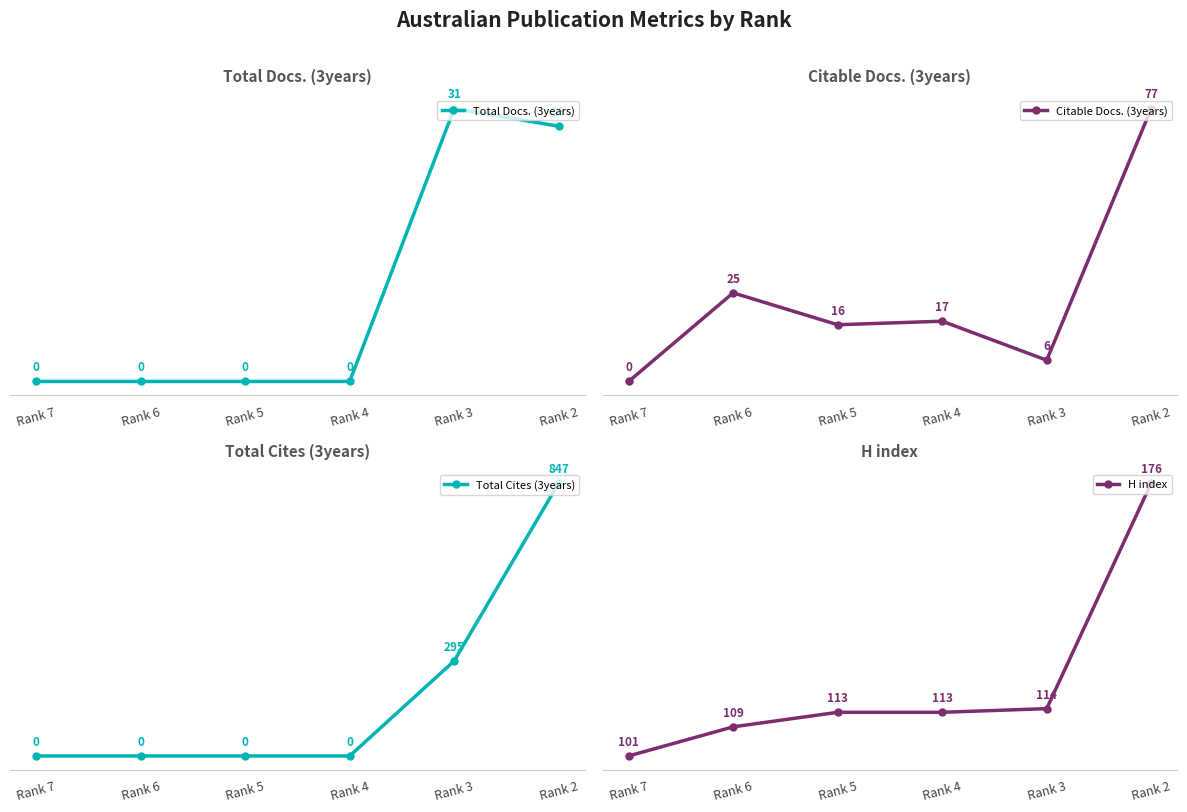

True or false: Total Docs. (3years) and Total Cites (3years) cross at least once.

False